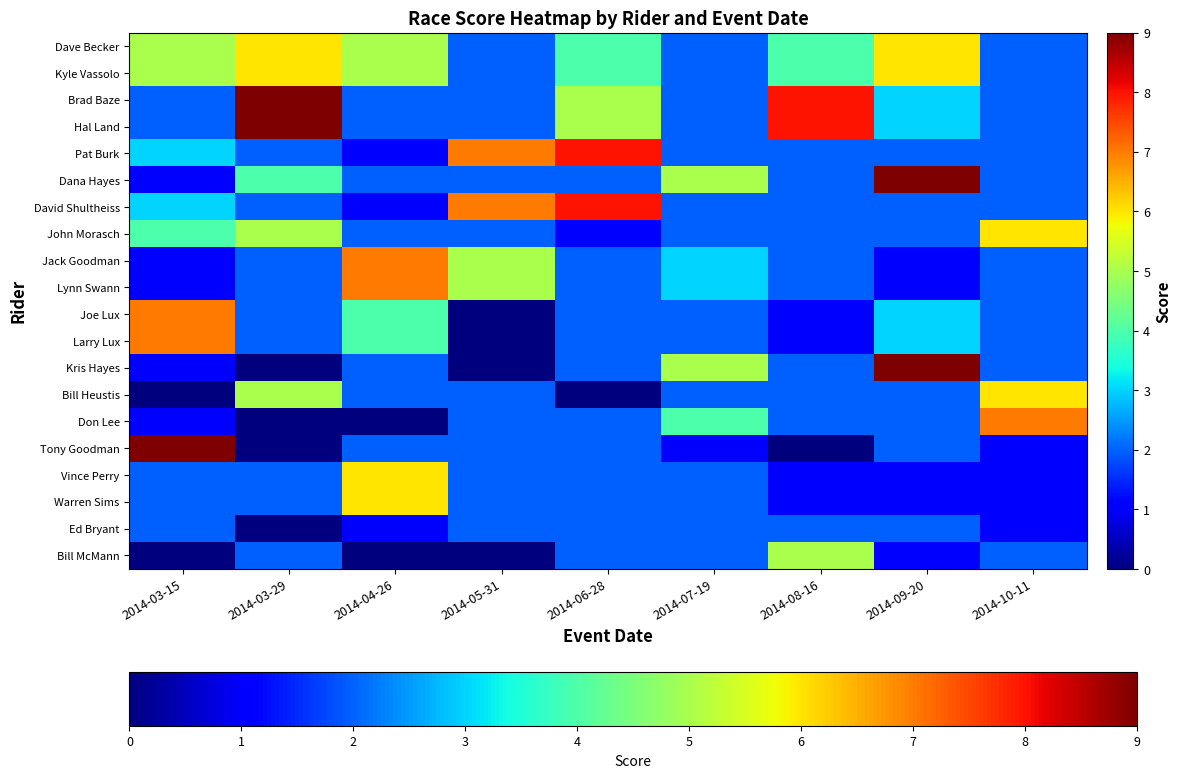

List the series in order of their peak value, highest first.

Brad Baze, Hal Land, Dana Hayes, Kris Hayes, Tony Goodman, Pat Burk, David Shultheiss, Jack Goodman, Lynn Swann, Joe Lux, Larry Lux, Don Lee, Dave Becker, Kyle Vassolo, John Morasch, Bill Heustis, Vince Perry, Warren Sims, Bill McMann, Ed Bryant